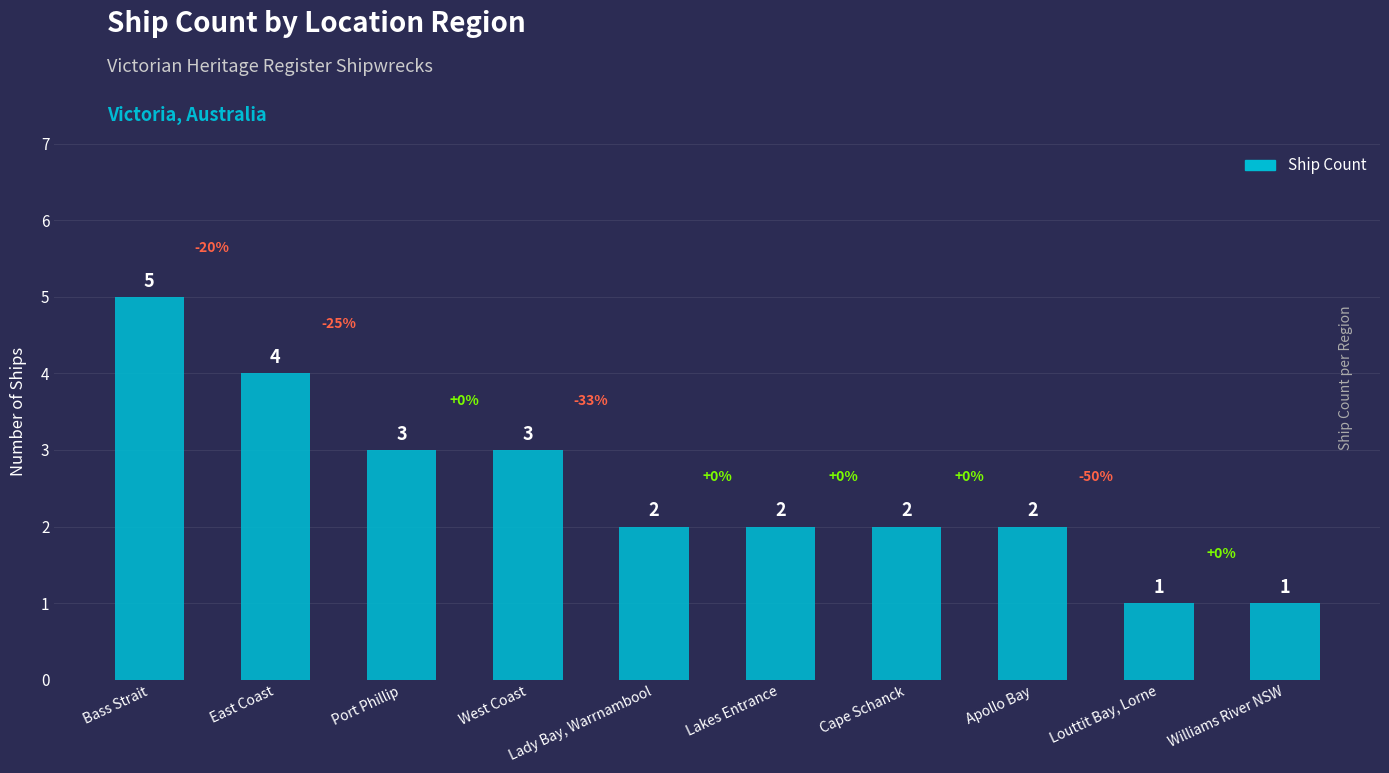

What is the maximum value shown in the chart?

5